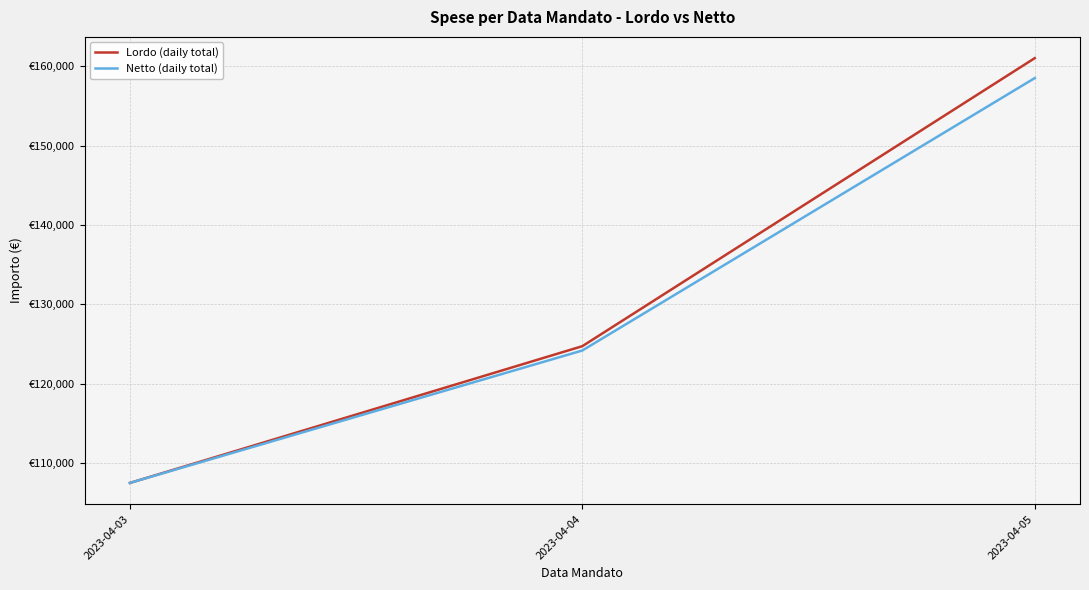

At 2023-04-04, list the series in order from smallest to largest.

Netto (daily total), Lordo (daily total)